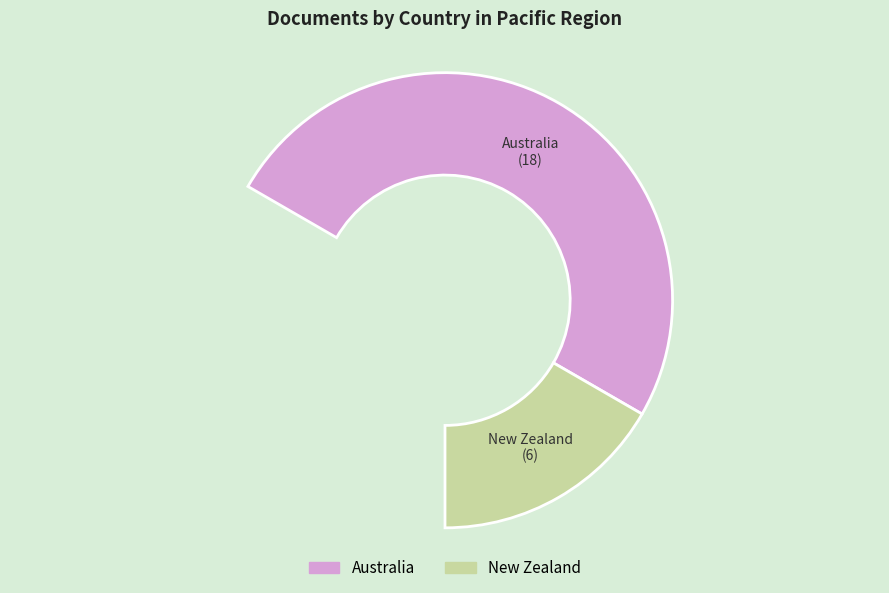

To the nearest percent, what is the difference between the New Zealand and Australia slice percentages?

50%